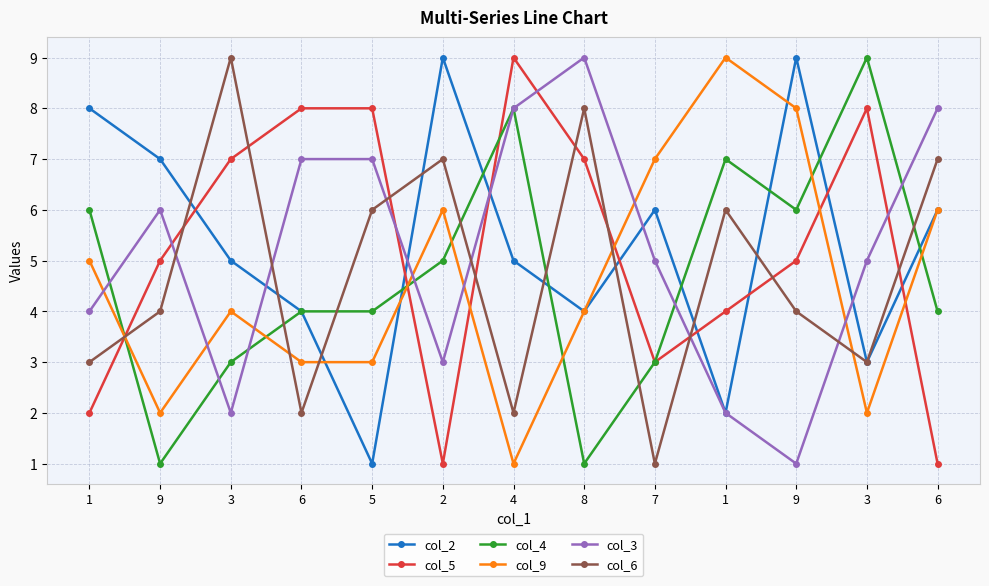

Where does the col_9 series first go above 4?

1